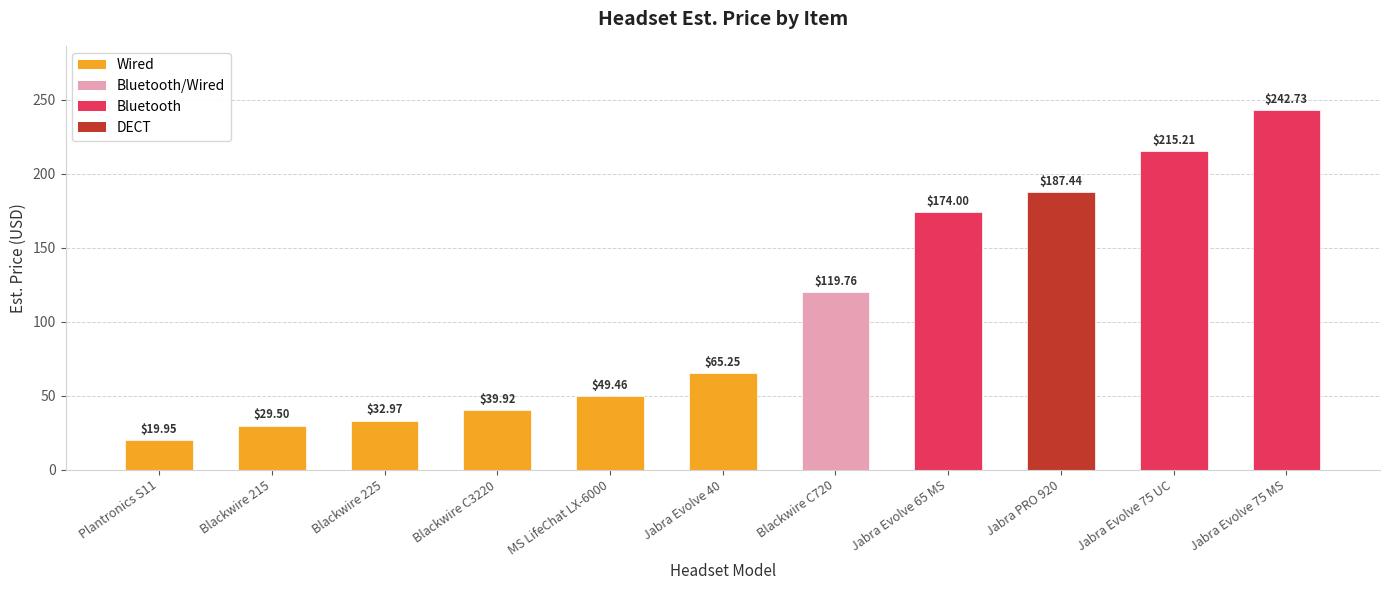

At which label is the value closest to 131?

Blackwire C720